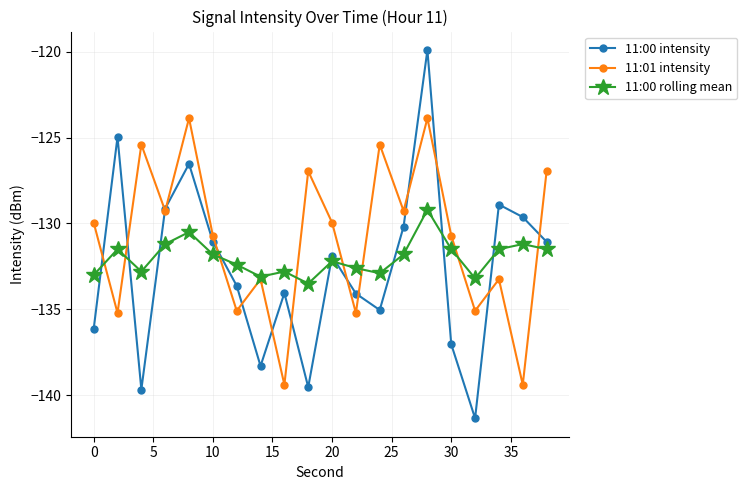

What is the highest value of the 11:00 rolling mean series?

-129.2